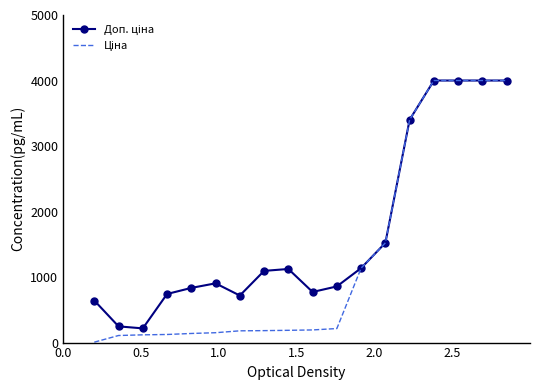

What is the greatest value displayed?

4000.0